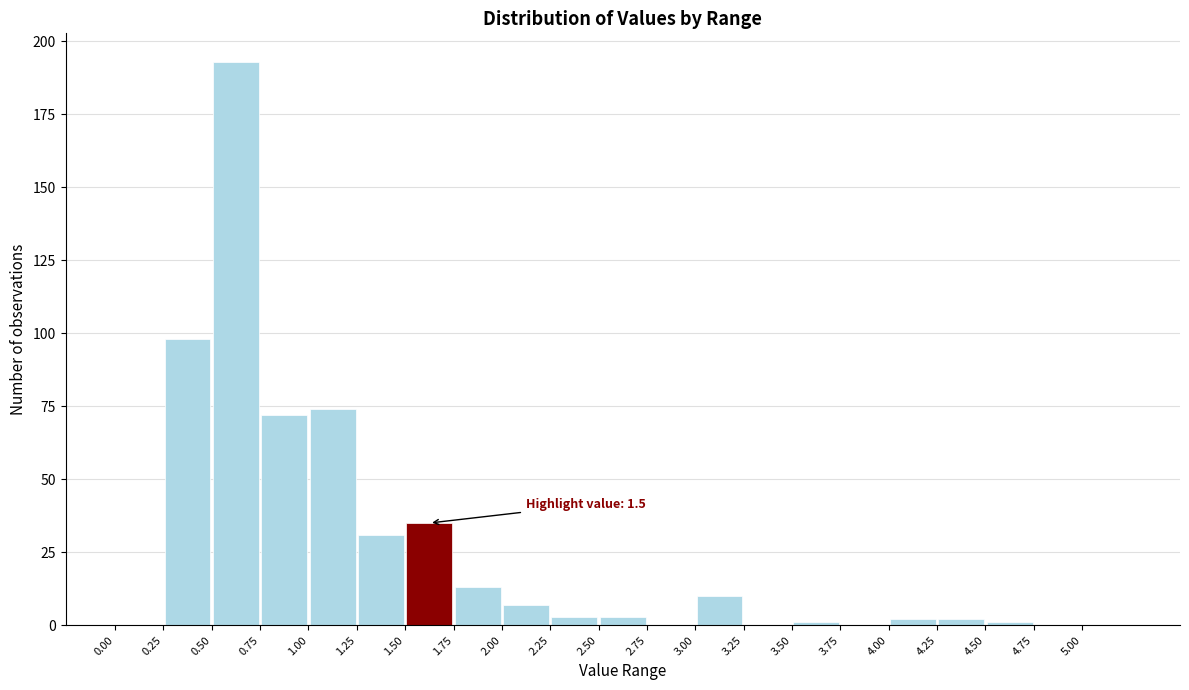

Which range on the x-axis has the tallest bar?

0.50 to 0.75